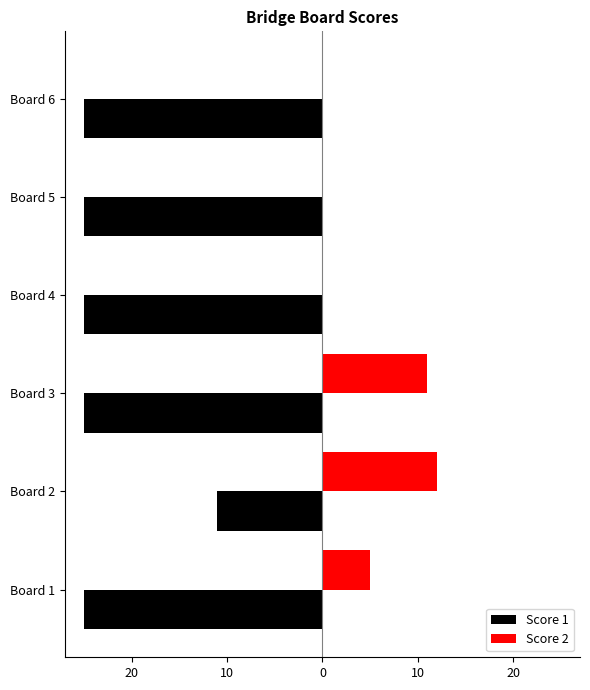

What is the average value of the Score 2 series?

5